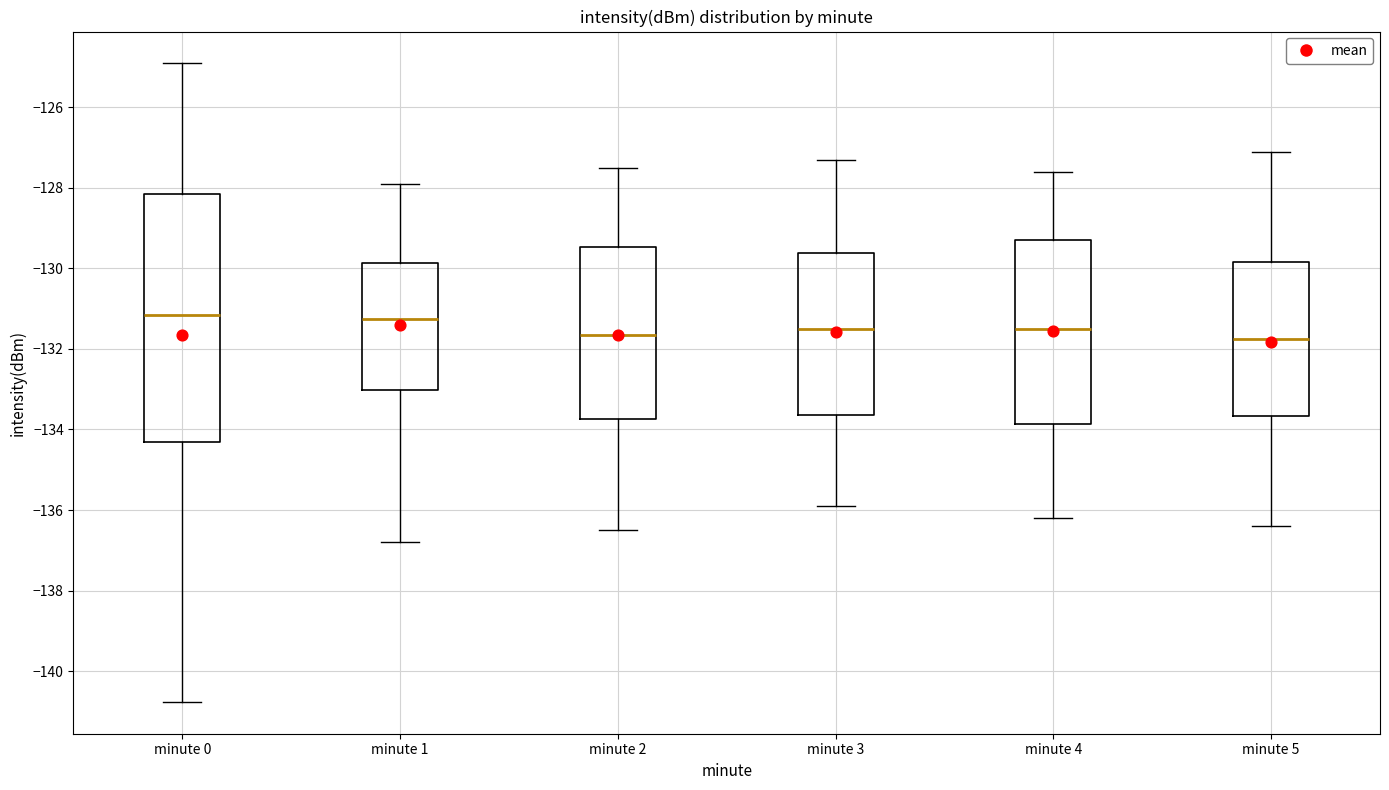

Reading left to right, transcribe this box plot: for each box, give where its median line is, the range the box spans, and where its two whiskers end, as read against the y-axis. The values are not printed on the chart, so give them approximately, as read against the axis.

minute 0: median -131.2, box -134.4 to -128.2, whiskers -140.8 to -125.0
minute 1: median -131.2, box -133.0 to -129.8, whiskers -136.8 to -127.8
minute 2: median -131.6, box -133.8 to -129.4, whiskers -136.4 to -127.4
minute 3: median -131.4, box -133.6 to -129.6, whiskers -135.8 to -127.2
minute 4: median -131.4, box -133.8 to -129.2, whiskers -136.2 to -127.6
minute 5: median -131.8, box -133.6 to -129.8, whiskers -136.4 to -127.0